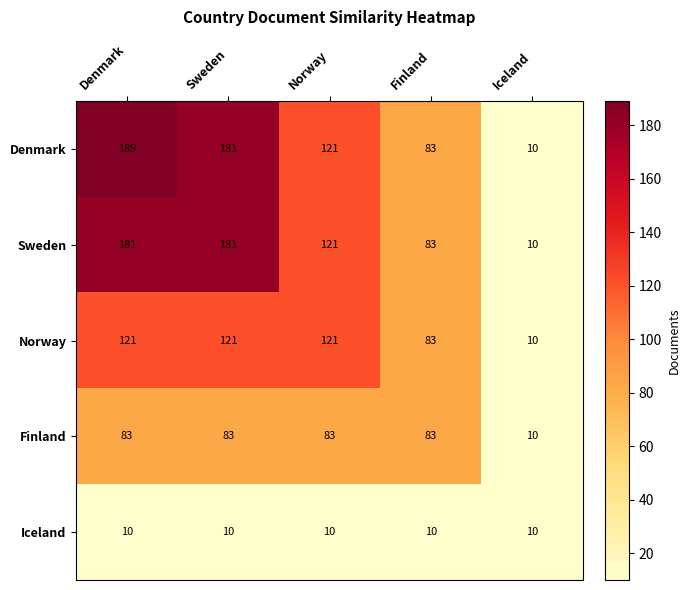

Is it true that Denmark equals 30 at Finland?

False